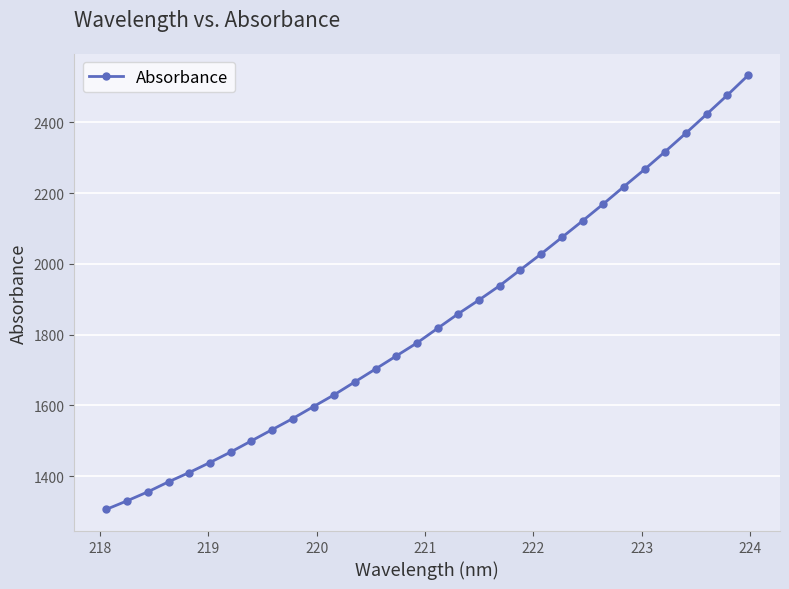

True or false: there are more than 1 points higher than both neighbors.

False